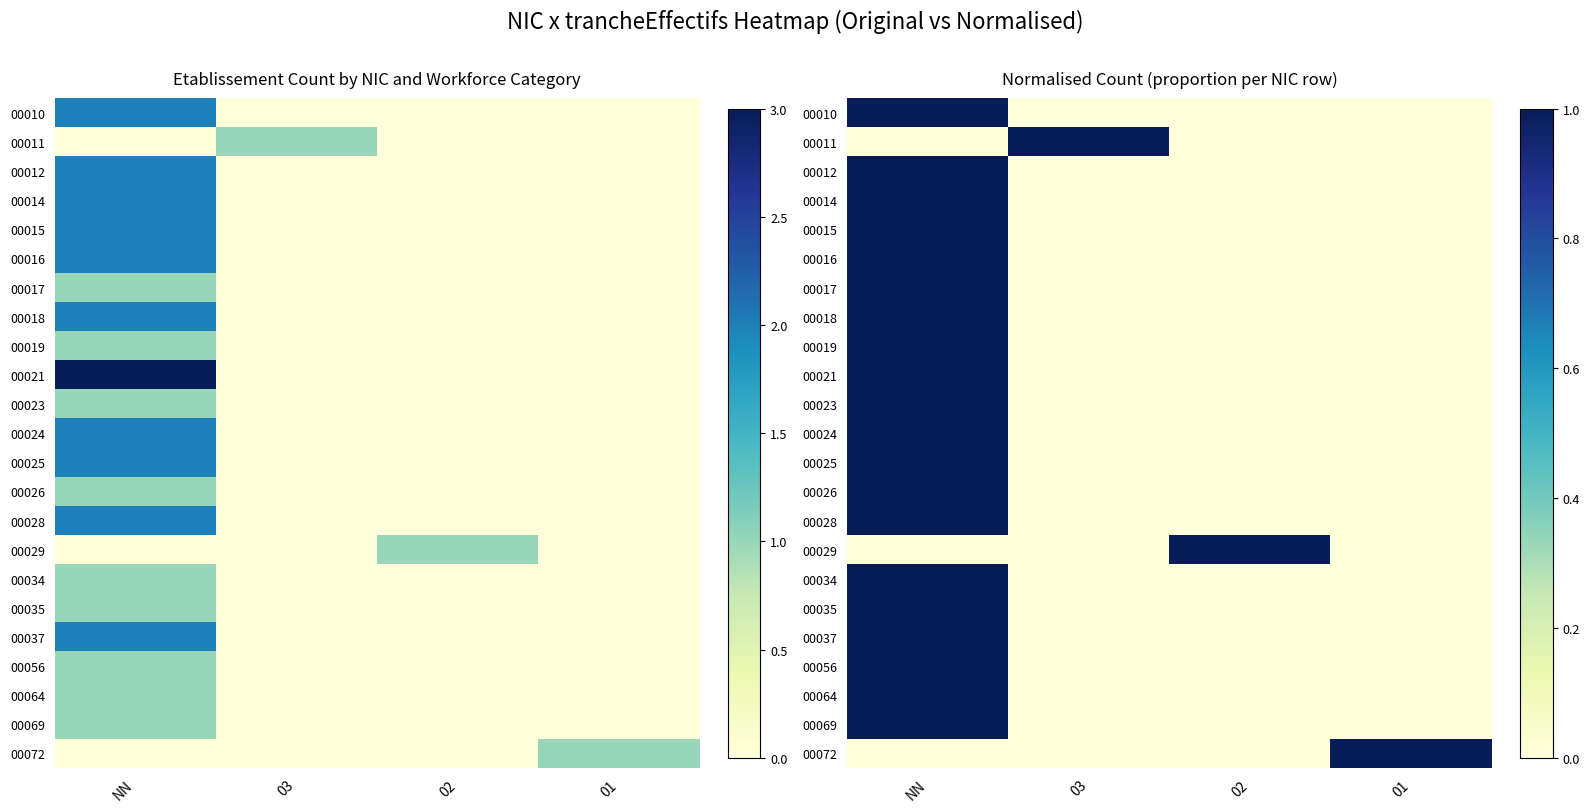

True or false: 00069 has a value of 0 at 03.

True